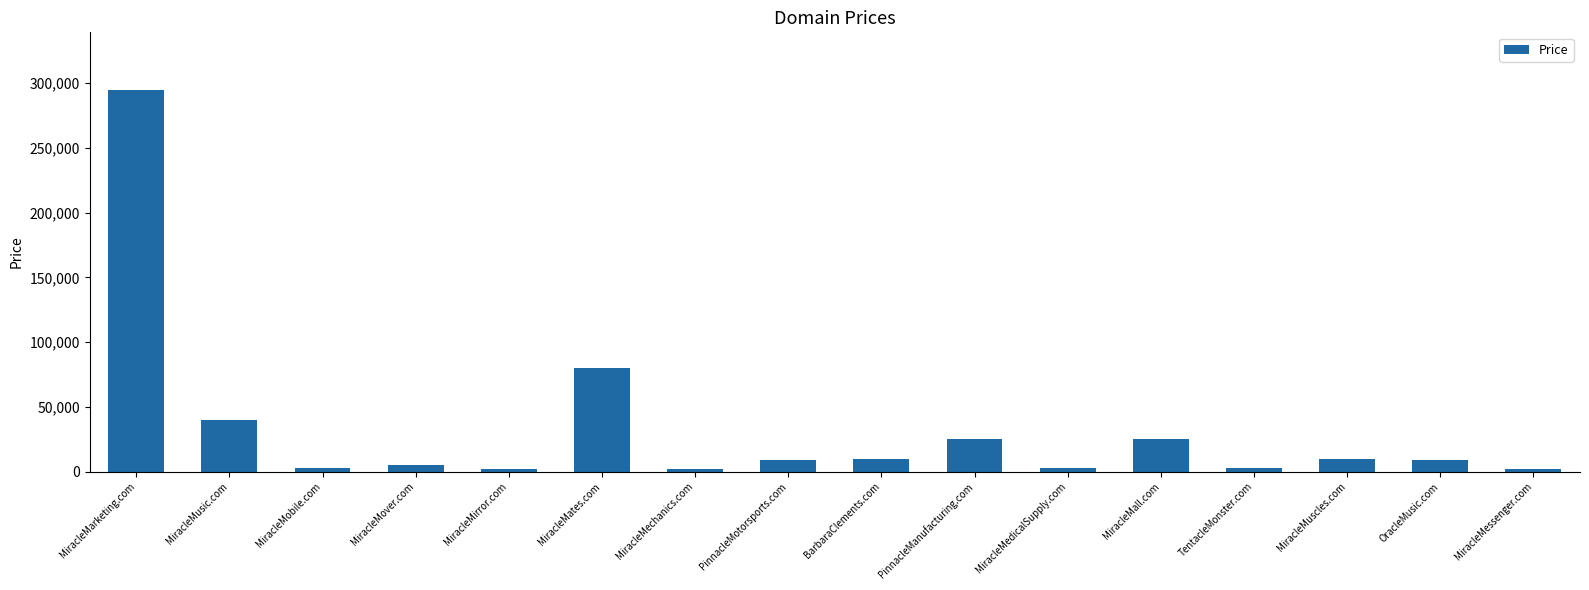

Is it true that the value at MiracleMall.com is 24888?

True